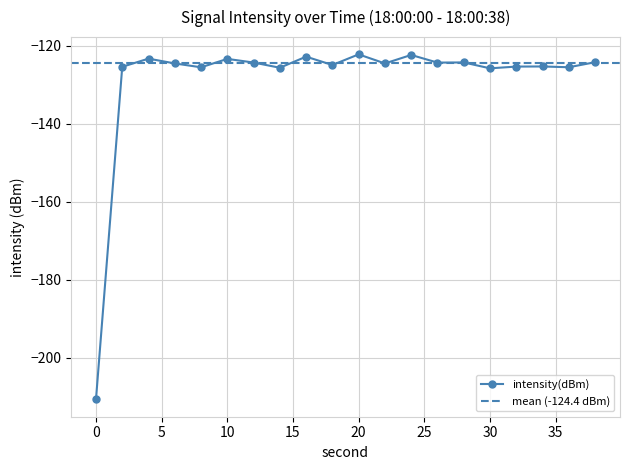

Reading right to left, transcribe all the data shown in this chart.

38=-124.3	36=-125.6	34=-125.4	32=-125.4	30=-125.8	28=-124.3	26=-124.4	24=-122.4	22=-124.6	20=-122.3	18=-125.0	16=-122.8	14=-125.7	12=-124.3	10=-123.4	8=-125.6	6=-124.6	4=-123.4	2=-125.4	0=-210.7